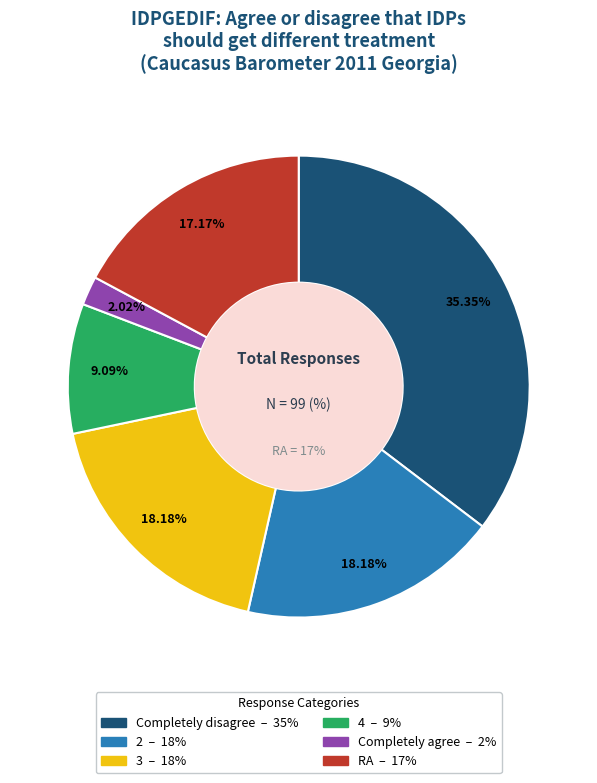

How many slices are in this pie chart?

6